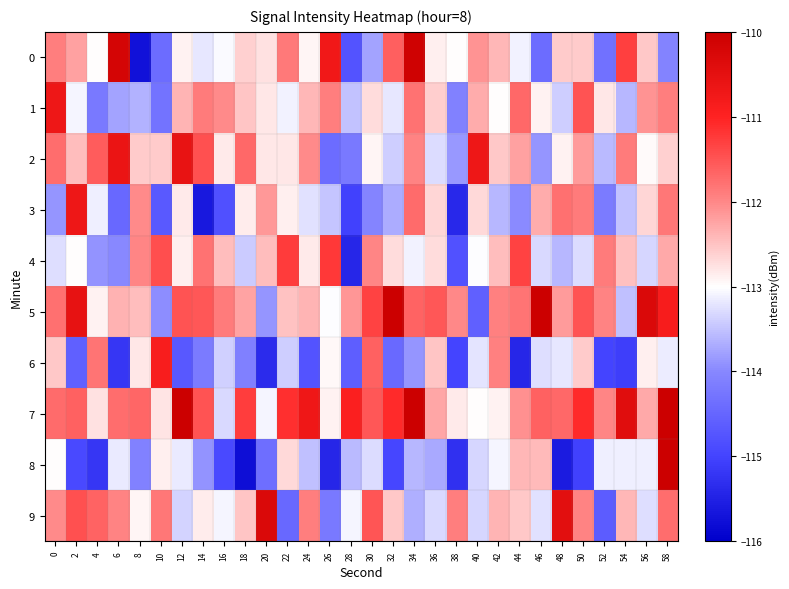

At 8, list the series in order from smallest to largest.

0, 8, 1, 9, 6, 2, 5, 3, 4, 7